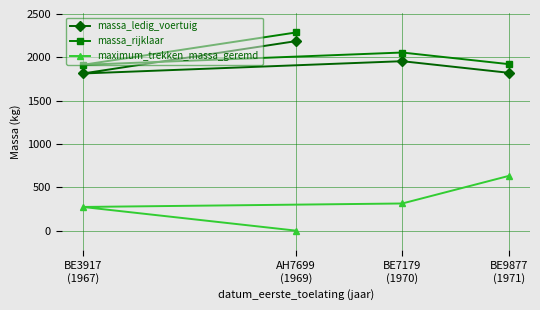

Which category has the highest value across all series?

AH7699
(1969)